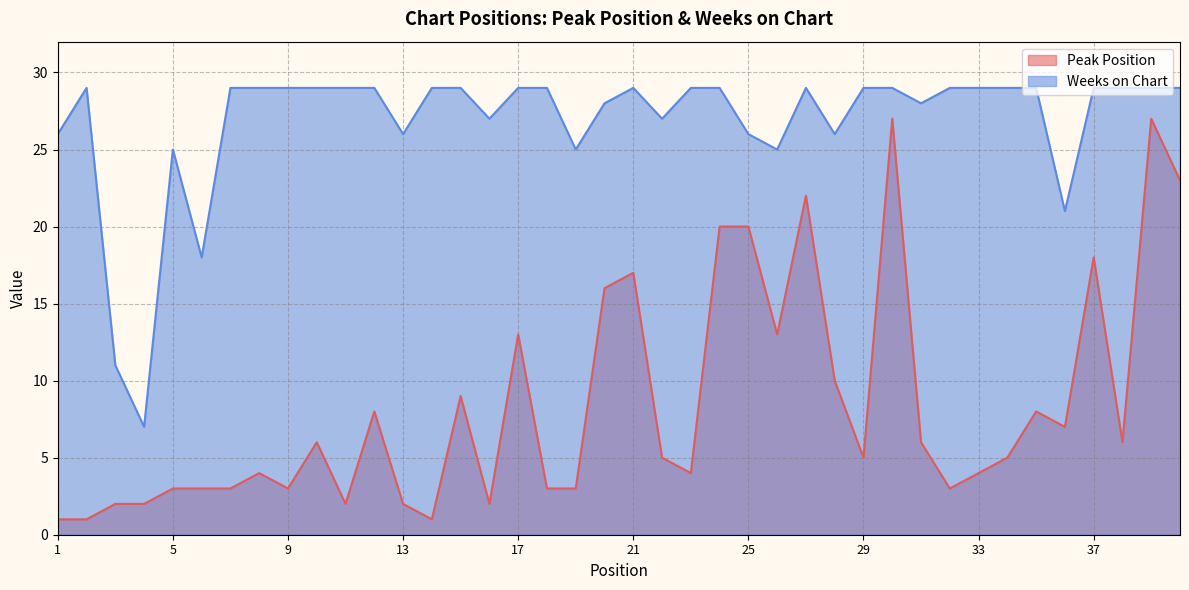

Which series has the largest total across all categories?

Weeks on Chart